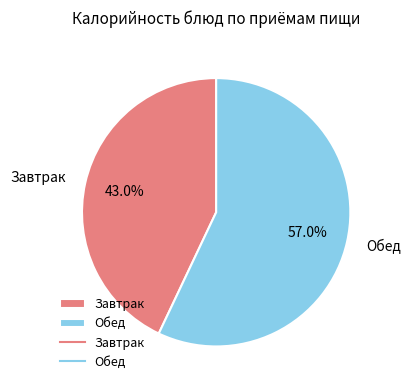

Does any single category account for the majority?

Yes